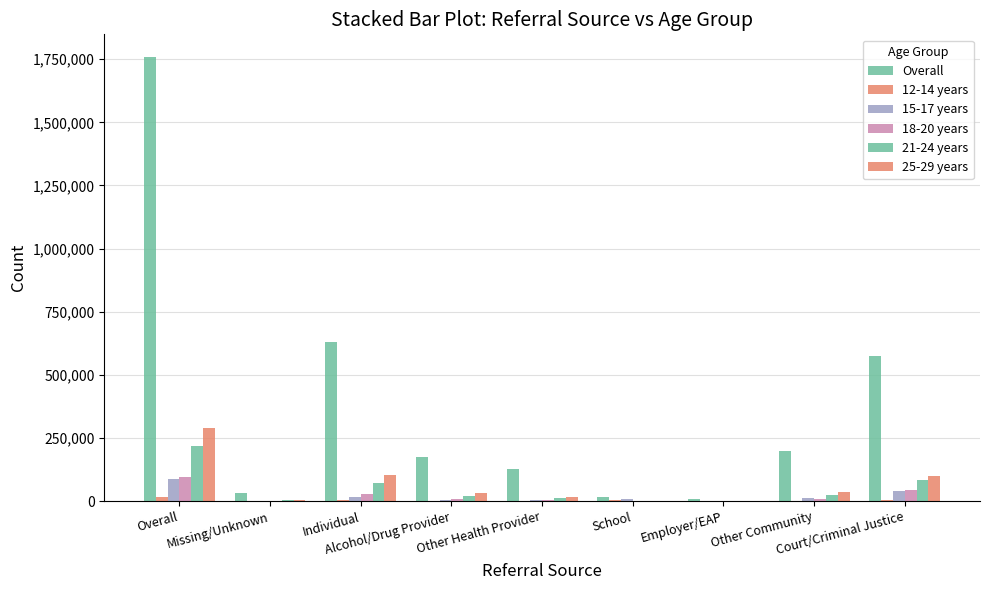

Count the number of categories in the chart.

9